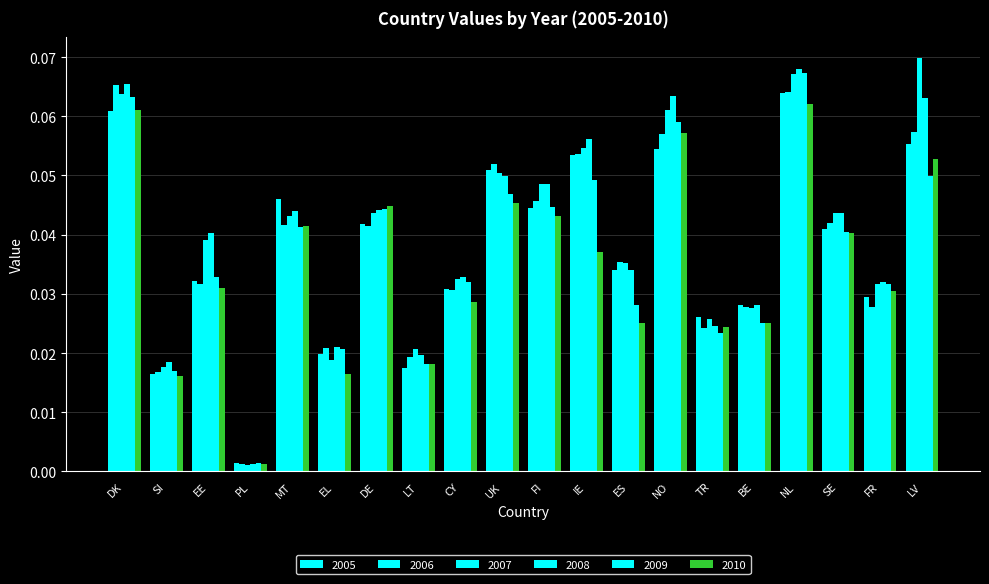

At how many categories does at least one series exceed 0?

20